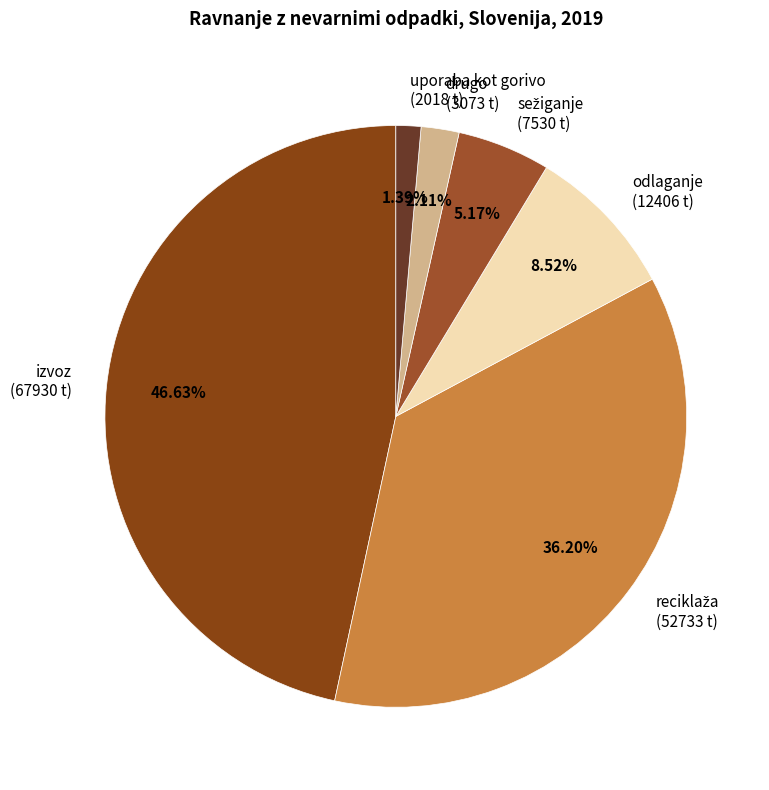

Which category has the biggest portion of the pie?

izvoz